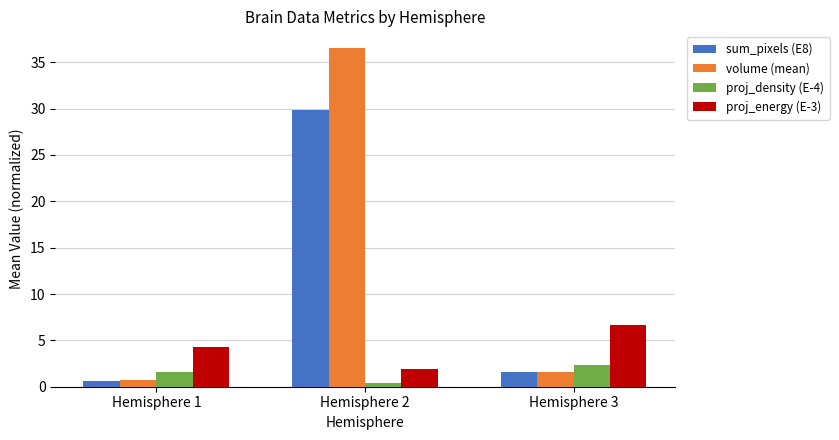

What is the average value of the sum_pixels (E8) series?

10.6